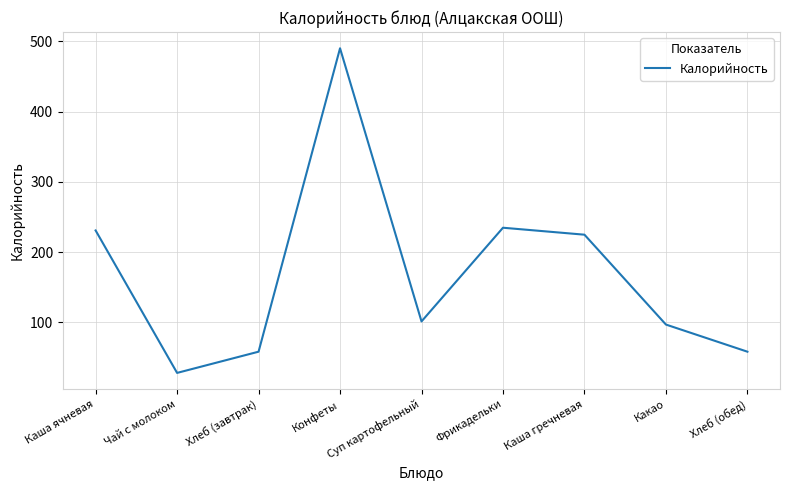

What is the difference between the maximum and minimum values?

462.0